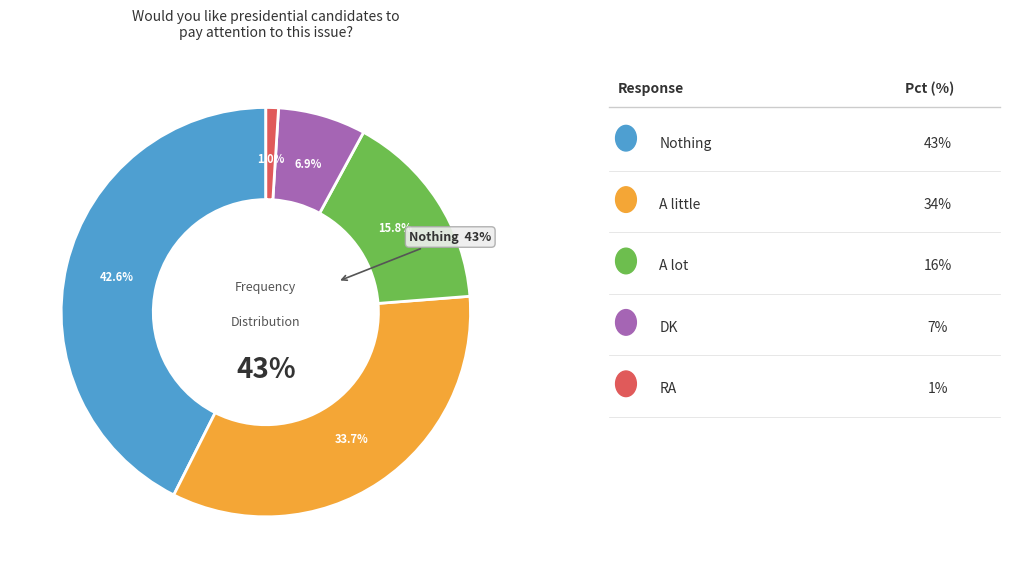

Is RA the majority of the pie?

No